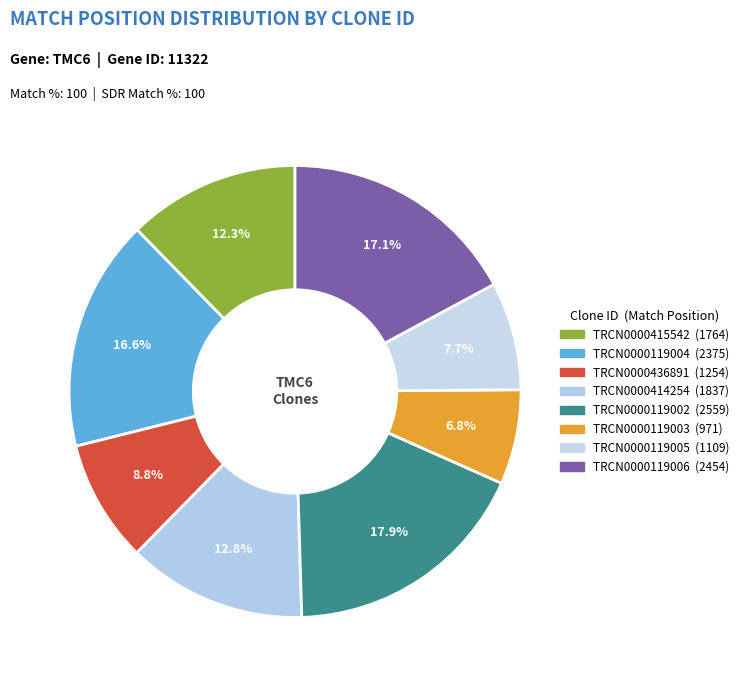

Count the number of slices in the pie.

8